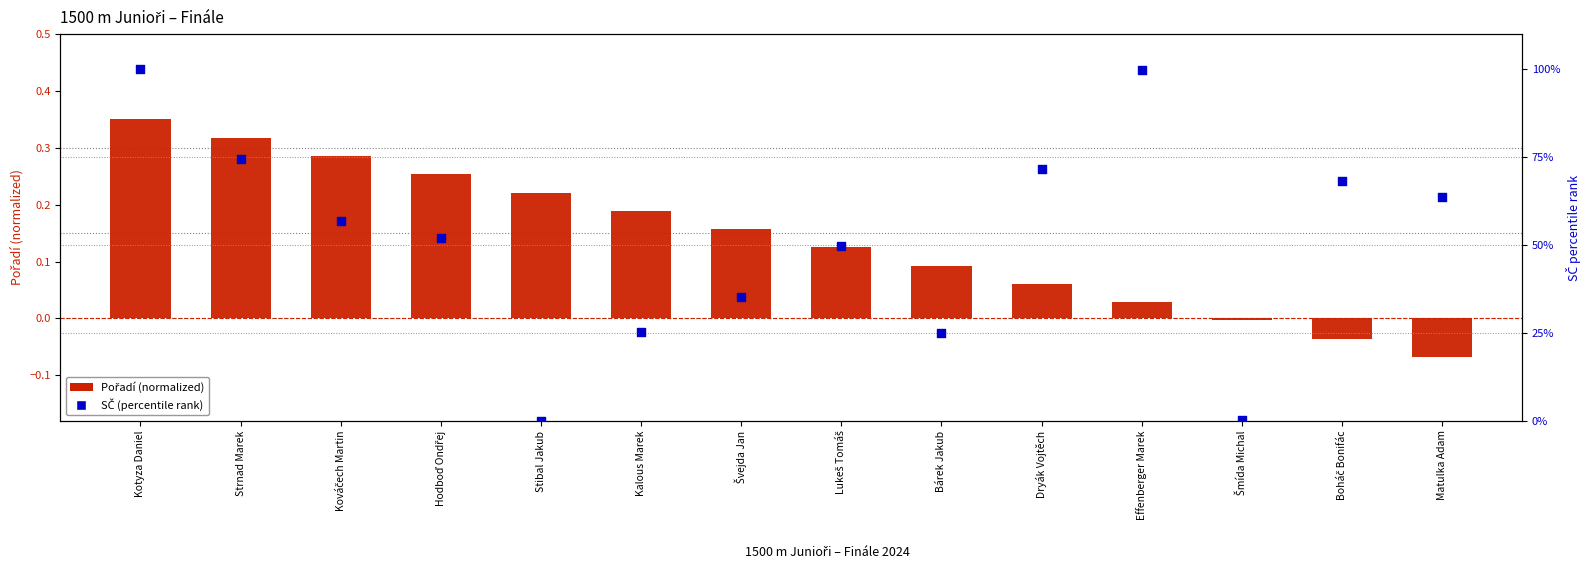

At which category is the sum across all series the highest?

Kotyza Daniel